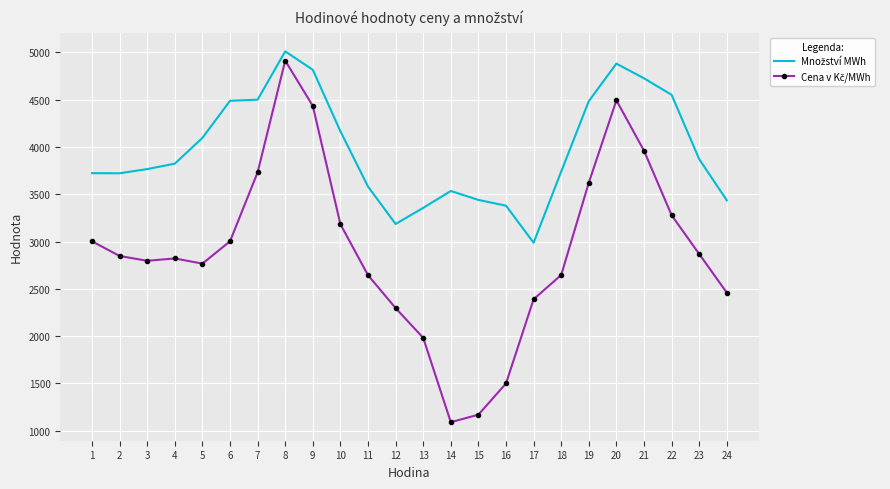

What is the total value across all series at 11?

6225.5